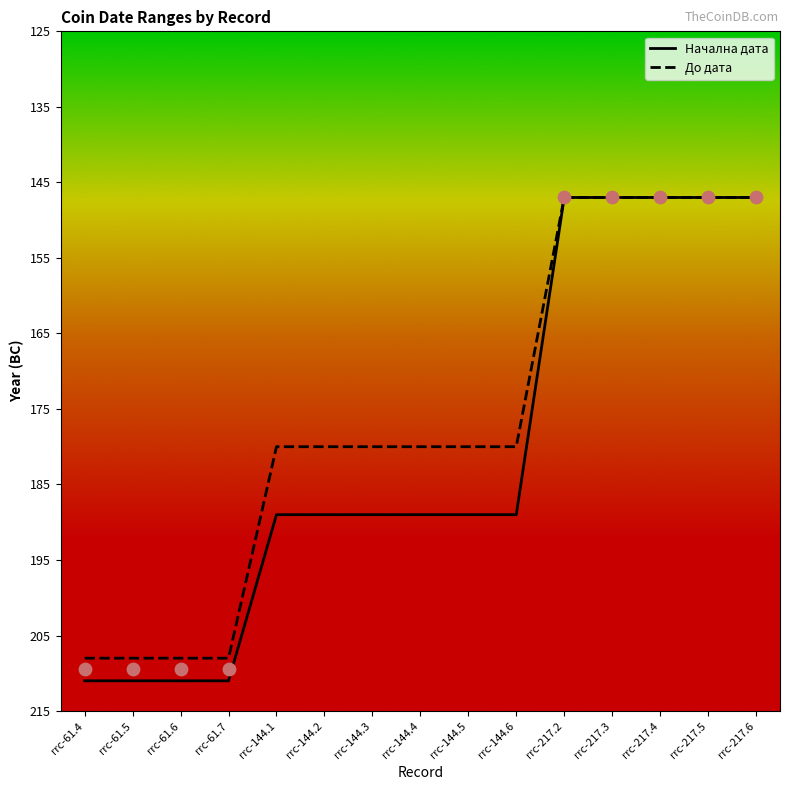

What is the total value across all series at rrc-144.3?

-369